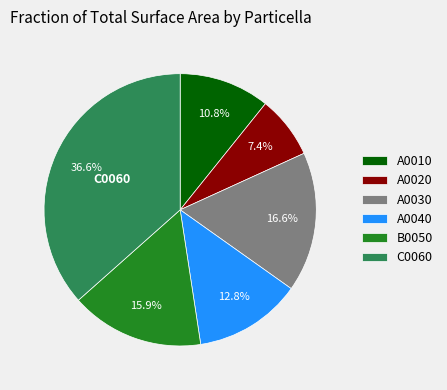

What is the ratio of the value at A0030 to the value at B0050?

1.0